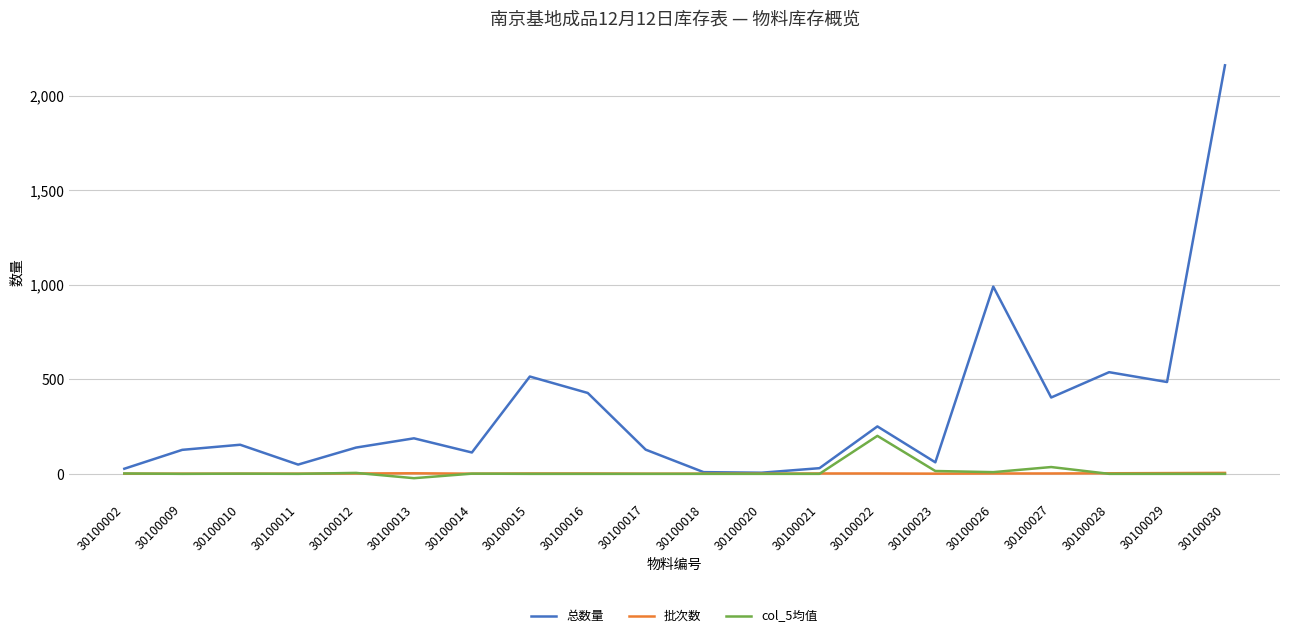

What is the difference between the 总数量 values at 30100026 and 30100029?

505